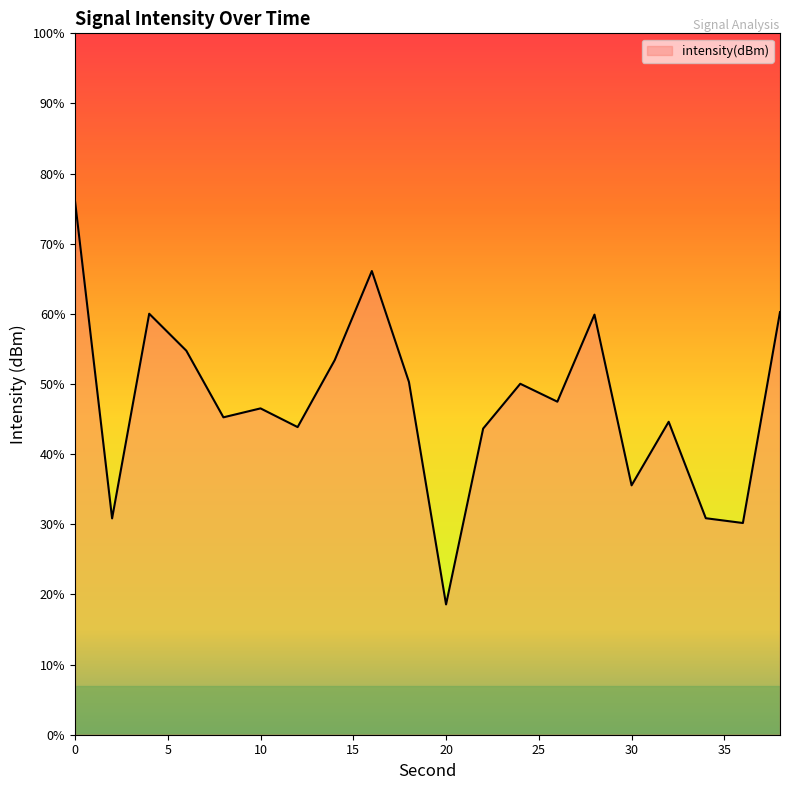

True or false: the data has more than 2 interior local peaks.

True